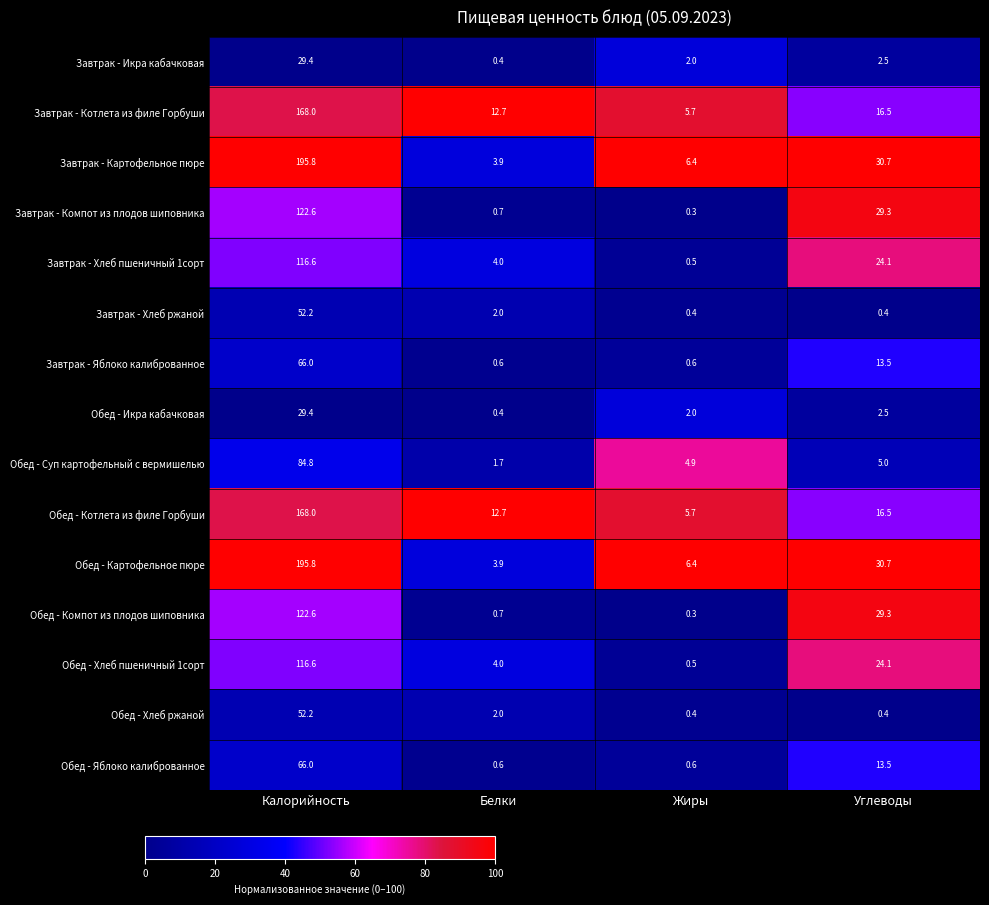

What is the minimum value for Обед - Икра кабачковая?

0.4